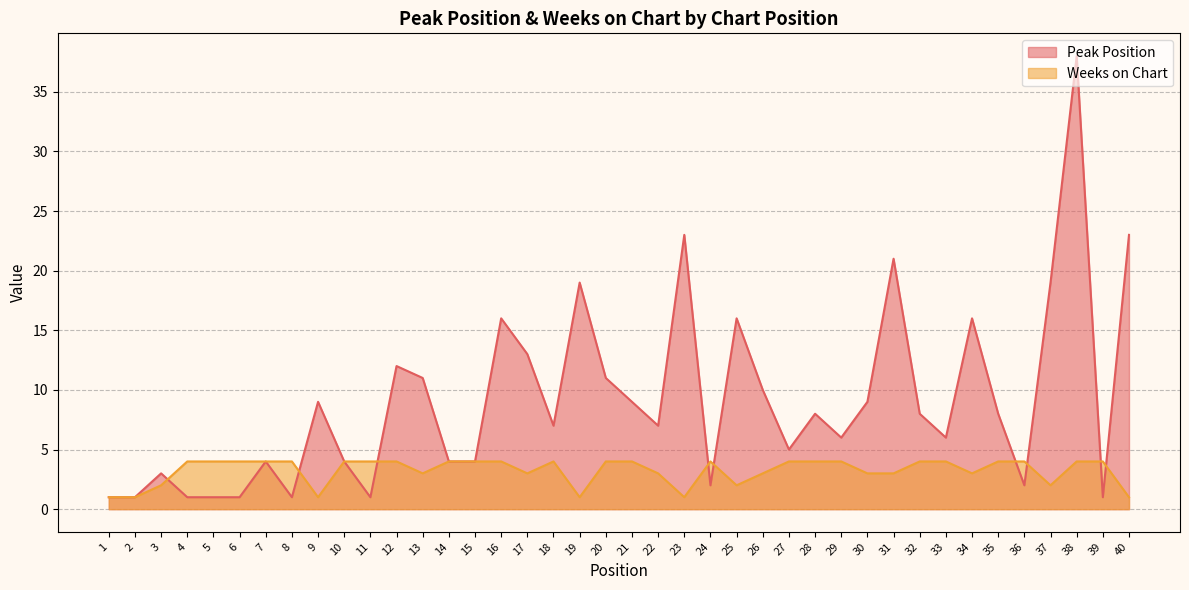

How many intersections are there between Weeks on Chart and Peak Position?

9